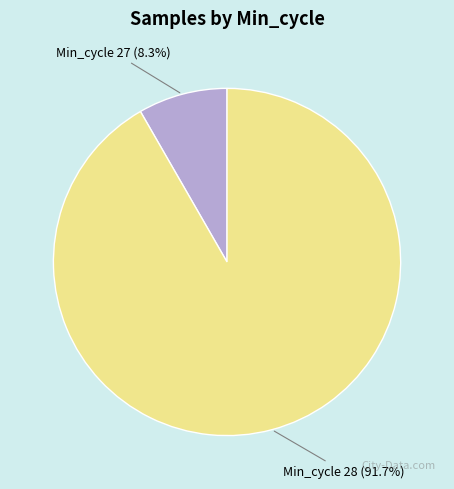

Is there any slice that represents more than half of the pie?

Yes